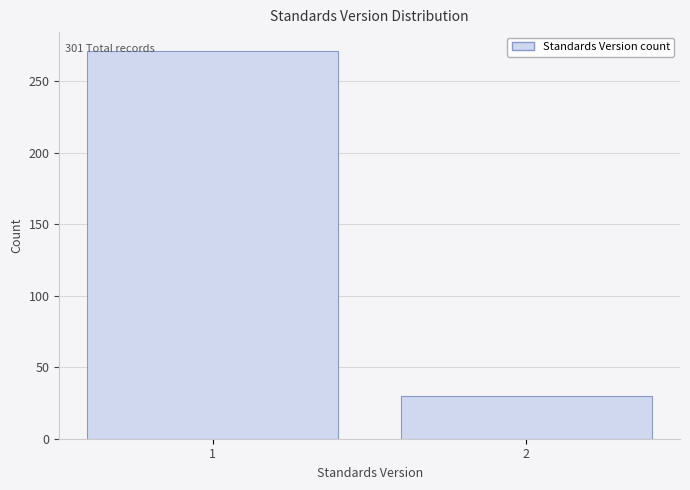

Reading left to right, transcribe all the data shown in this chart.

1=271	2=30